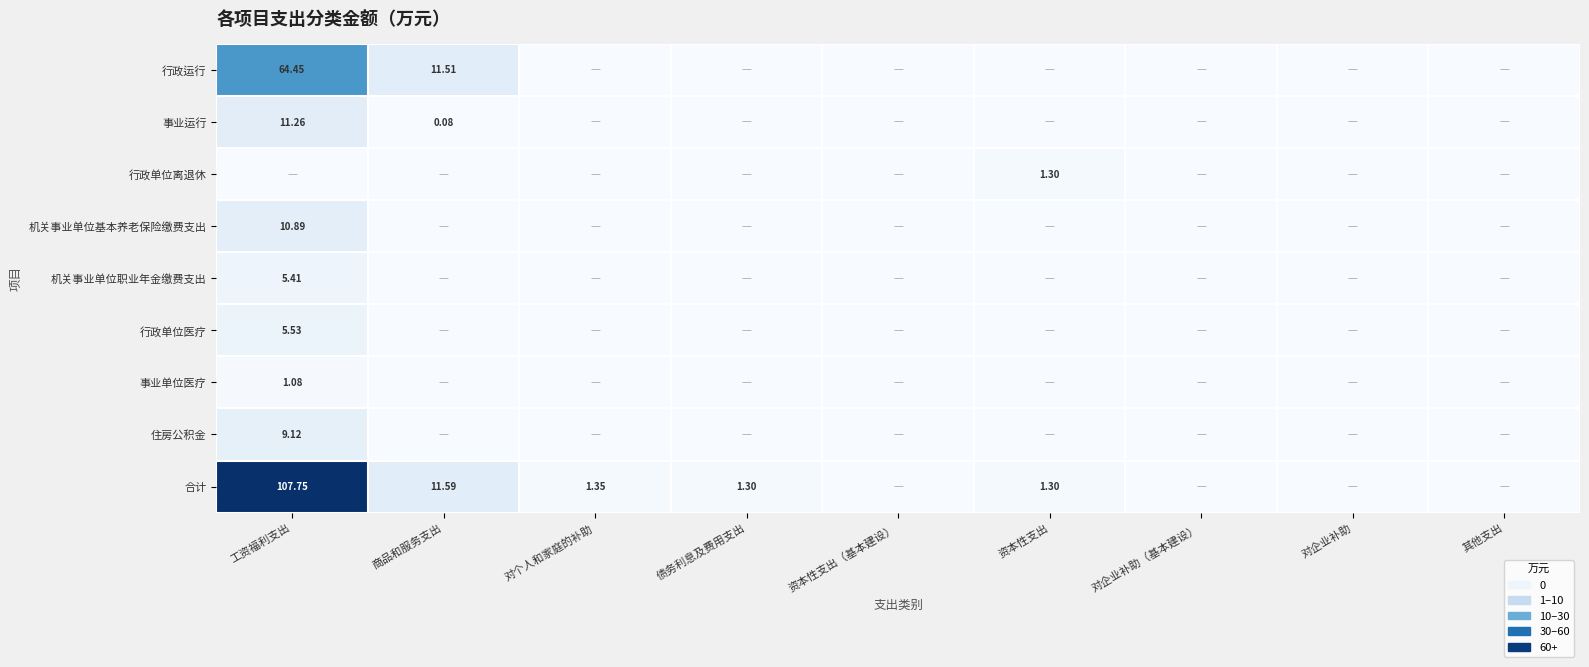

What is the average value of the 行政单位医疗 series?

0.6